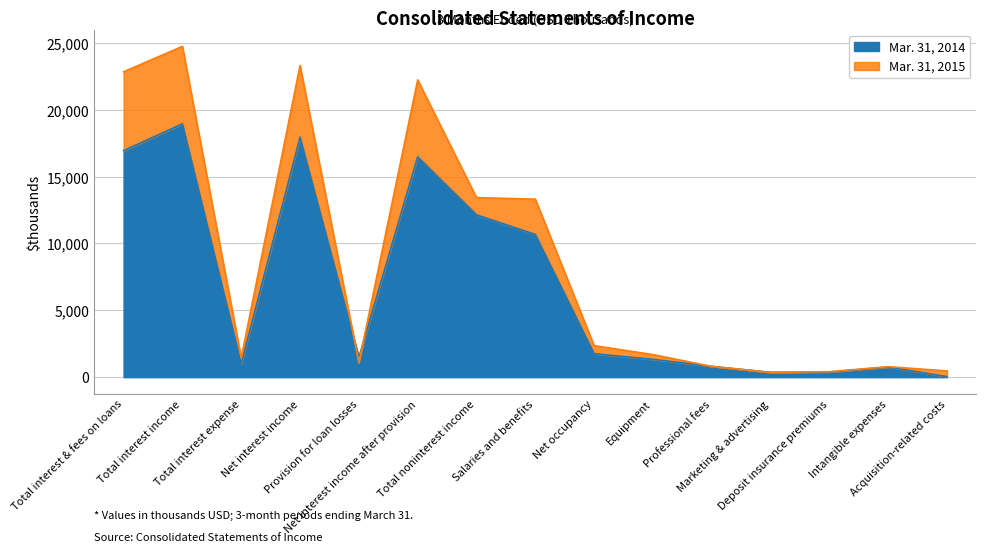

Which label corresponds to the smallest value in the chart?

Acquisition-related costs